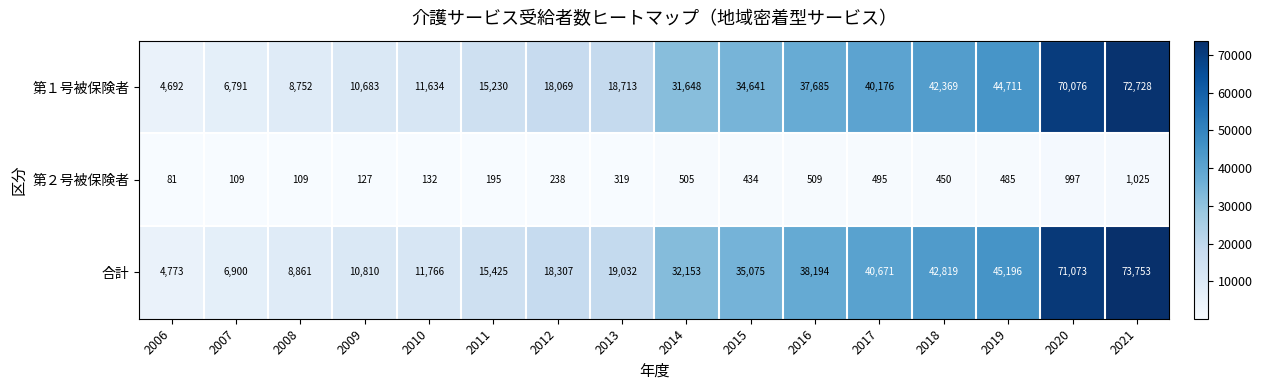

What is the lowest value of the 第１号被保険者 series?

4692